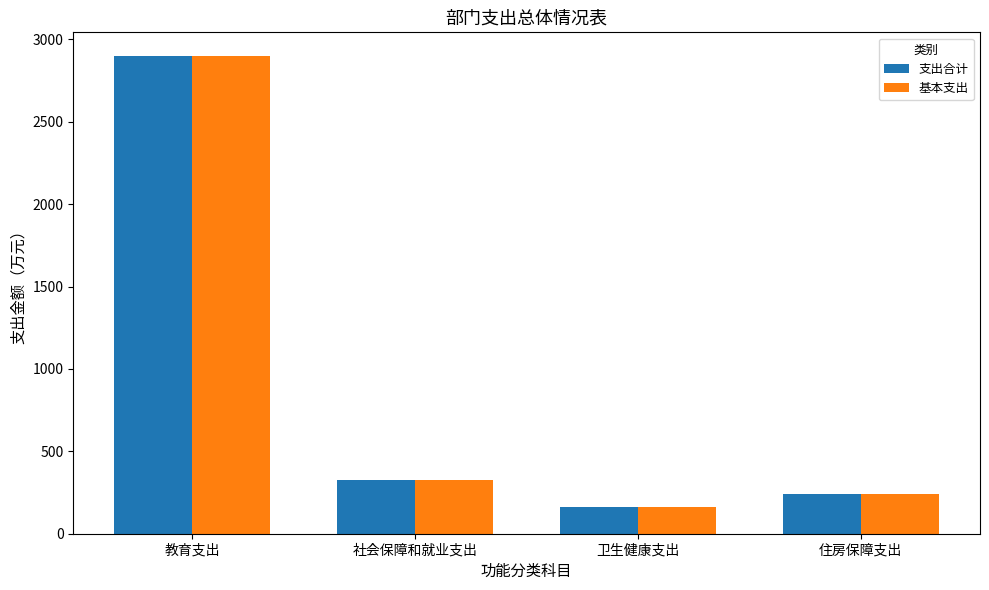

What is the label of the 4th bar from the left?

住房保障支出